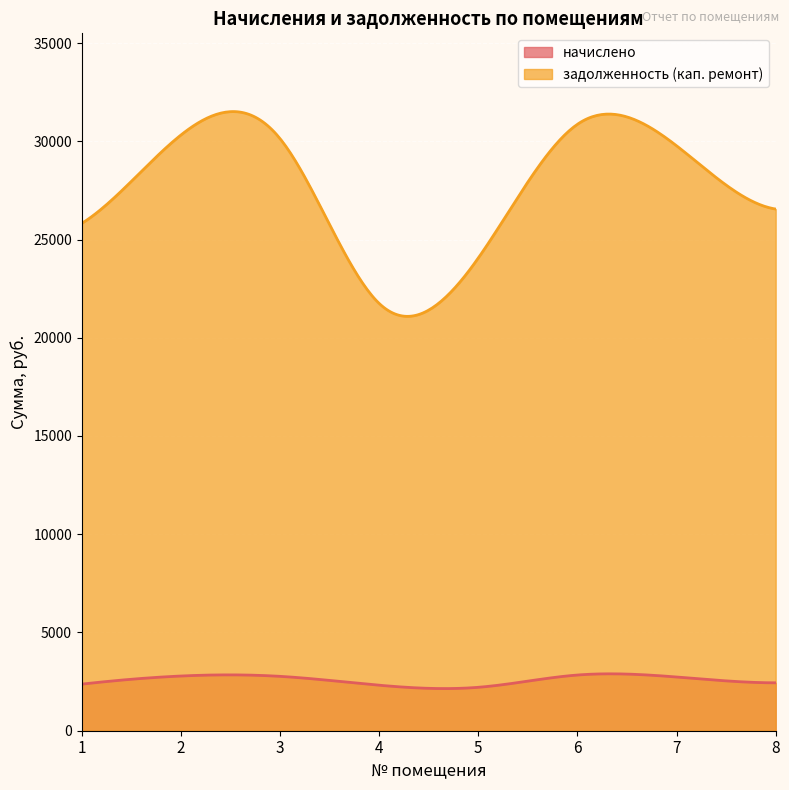

True or false: задолженность (кап. ремонт) and начислено cross at least once.

False